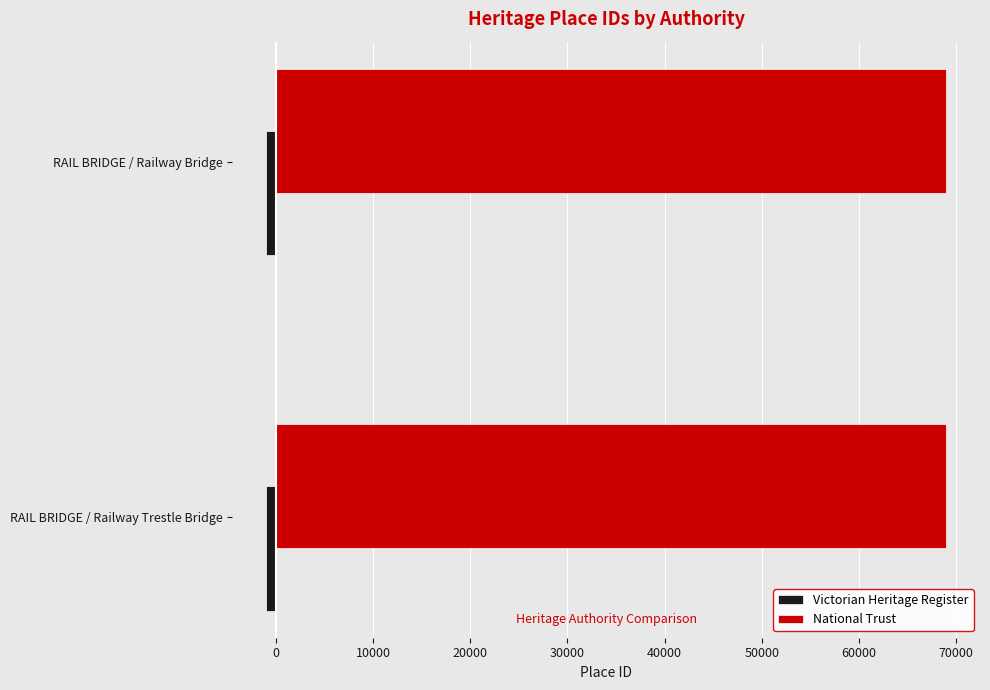

What is the minimum value for National Trust?

68959